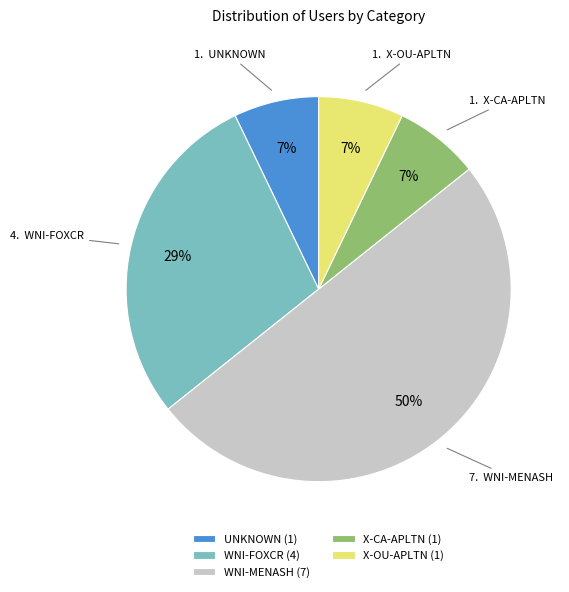

Does UNKNOWN represent more than half of the total?

No